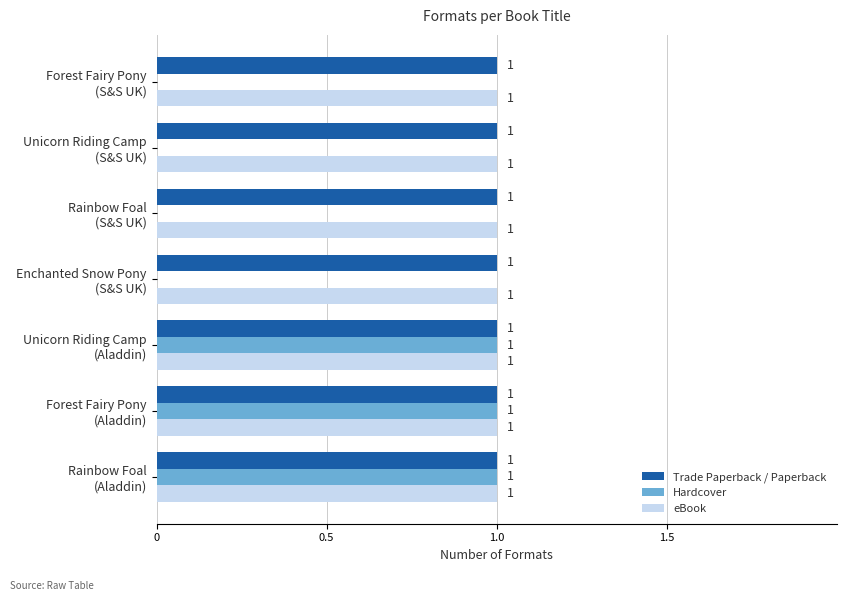

What is the sum of all Hardcover values?

3